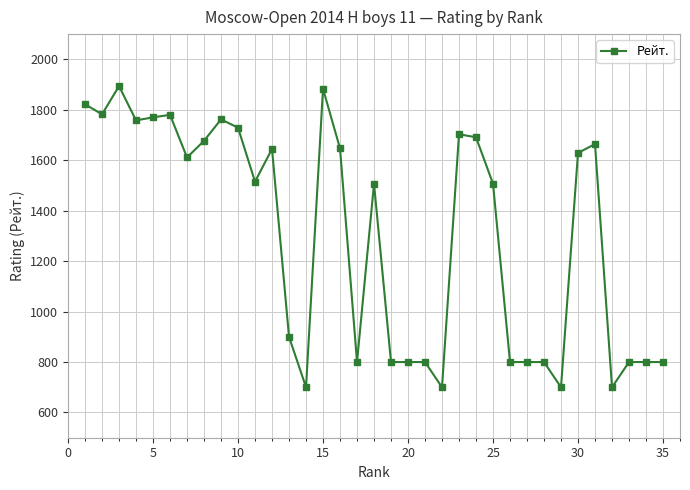

What is the value of the 32nd point from the left?

700